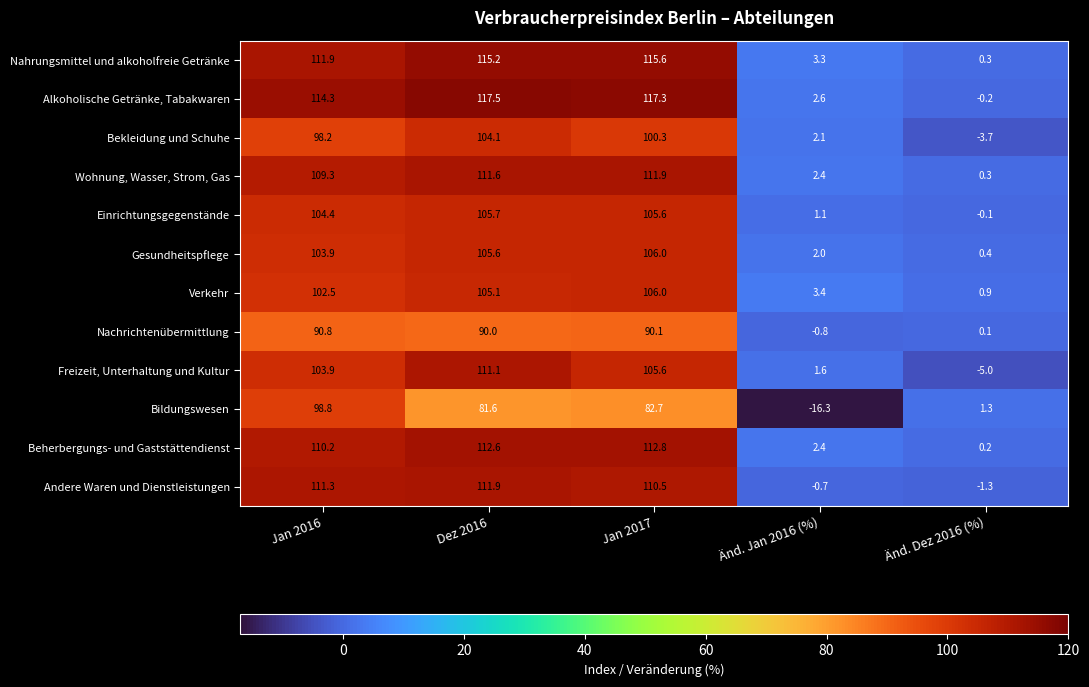

At which category is the sum across all series the highest?

Dez 2016